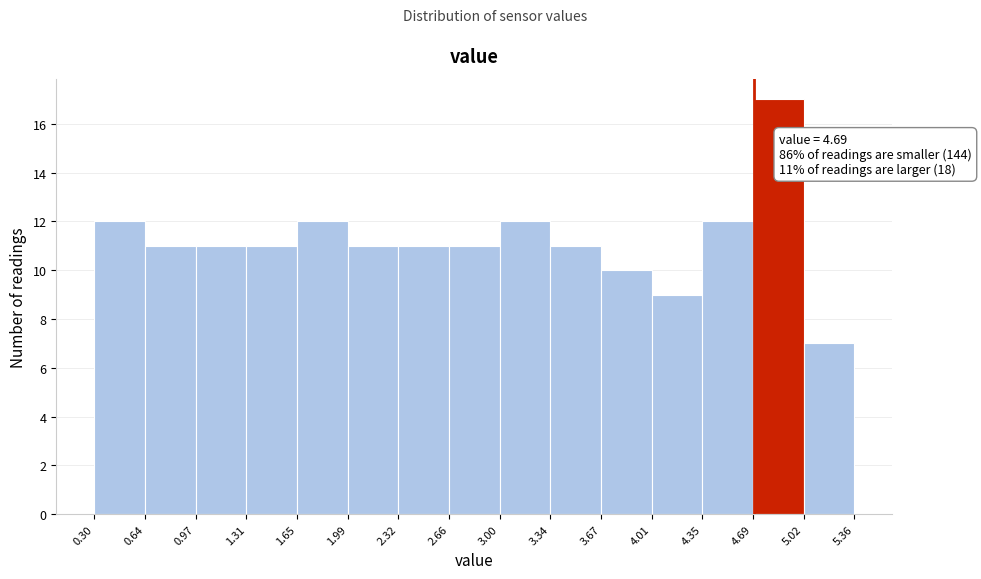

Over which range of the x-axis is the bar tallest?

4.69 to 5.02